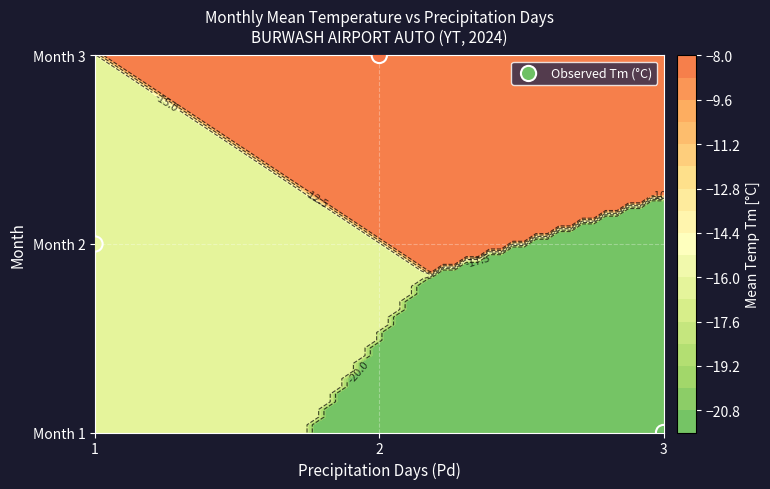

Reading left to right, extract all data points from this chart.

1	2	3